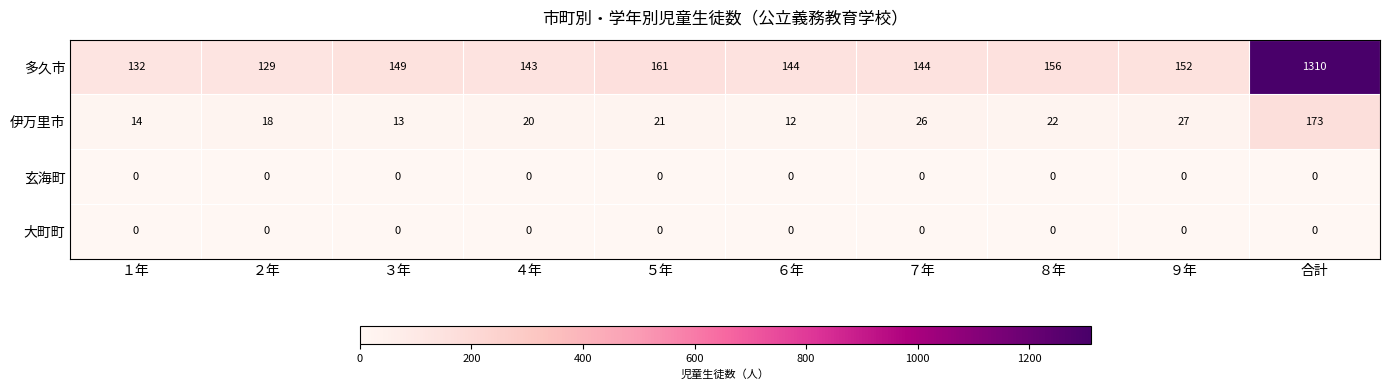

At which category does the chart reach its peak across all series?

合計